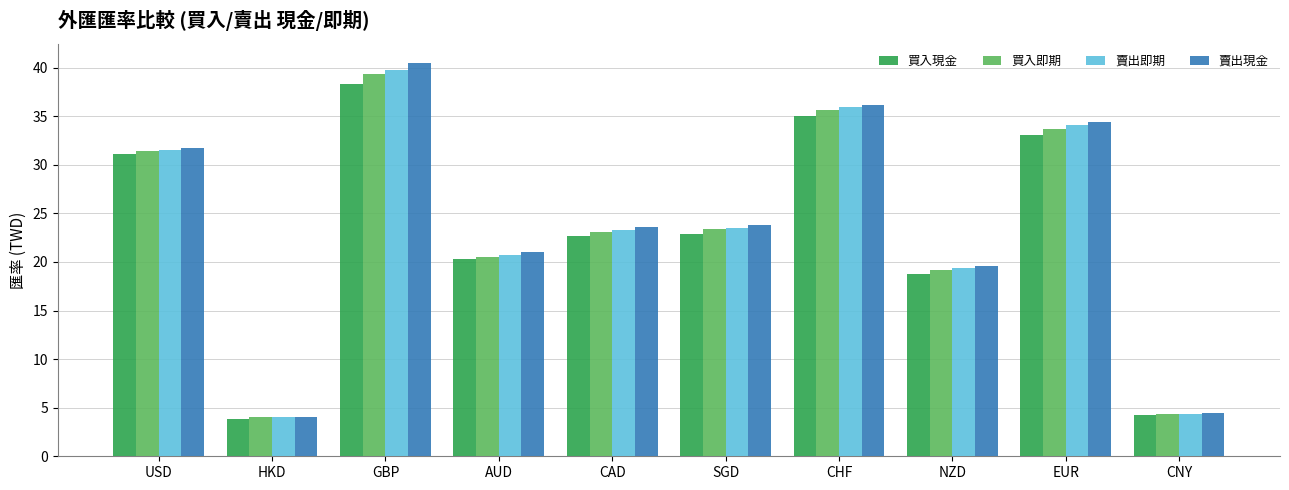

What is the difference between the highest and lowest values at SGD?

0.9